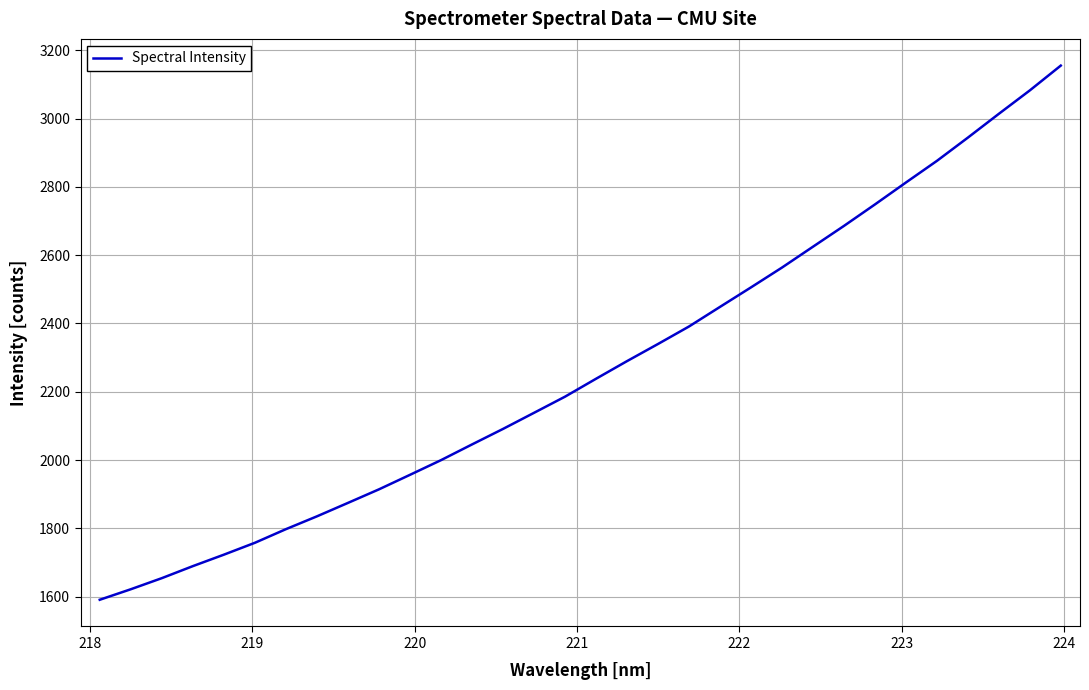

What is the greatest value displayed?

3155.2